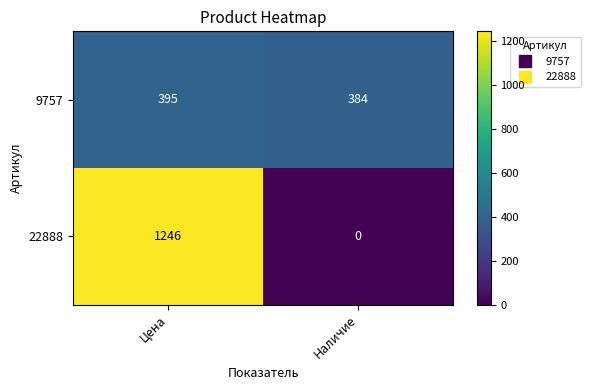

The value of 22888 at Наличие is -683. True or false?

False